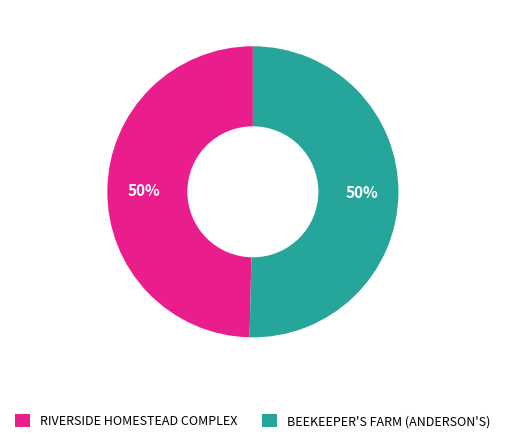

Do BEEKEEPER'S FARM (ANDERSON'S) and RIVERSIDE HOMESTEAD COMPLEX together represent more than half of the pie?

Yes